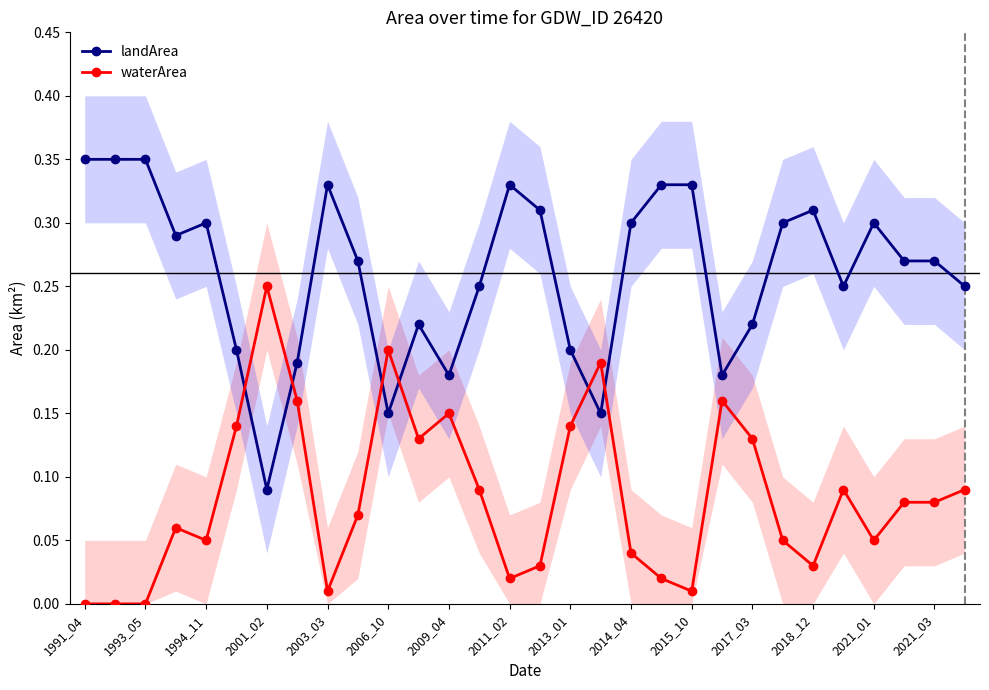

At which label does landArea reach its minimum?

2001_02